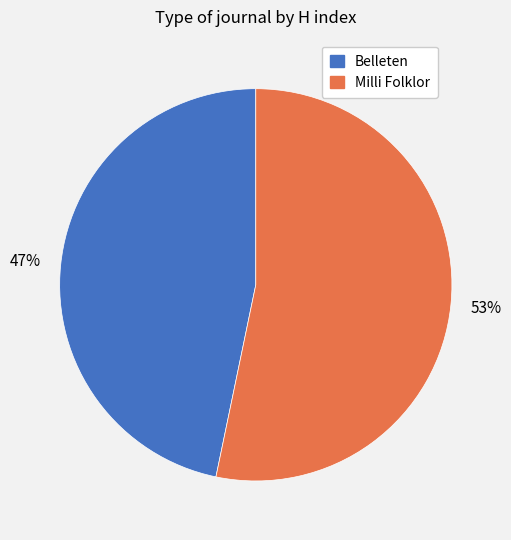

The Belleten slice represents 47% of the pie. True or false?

True